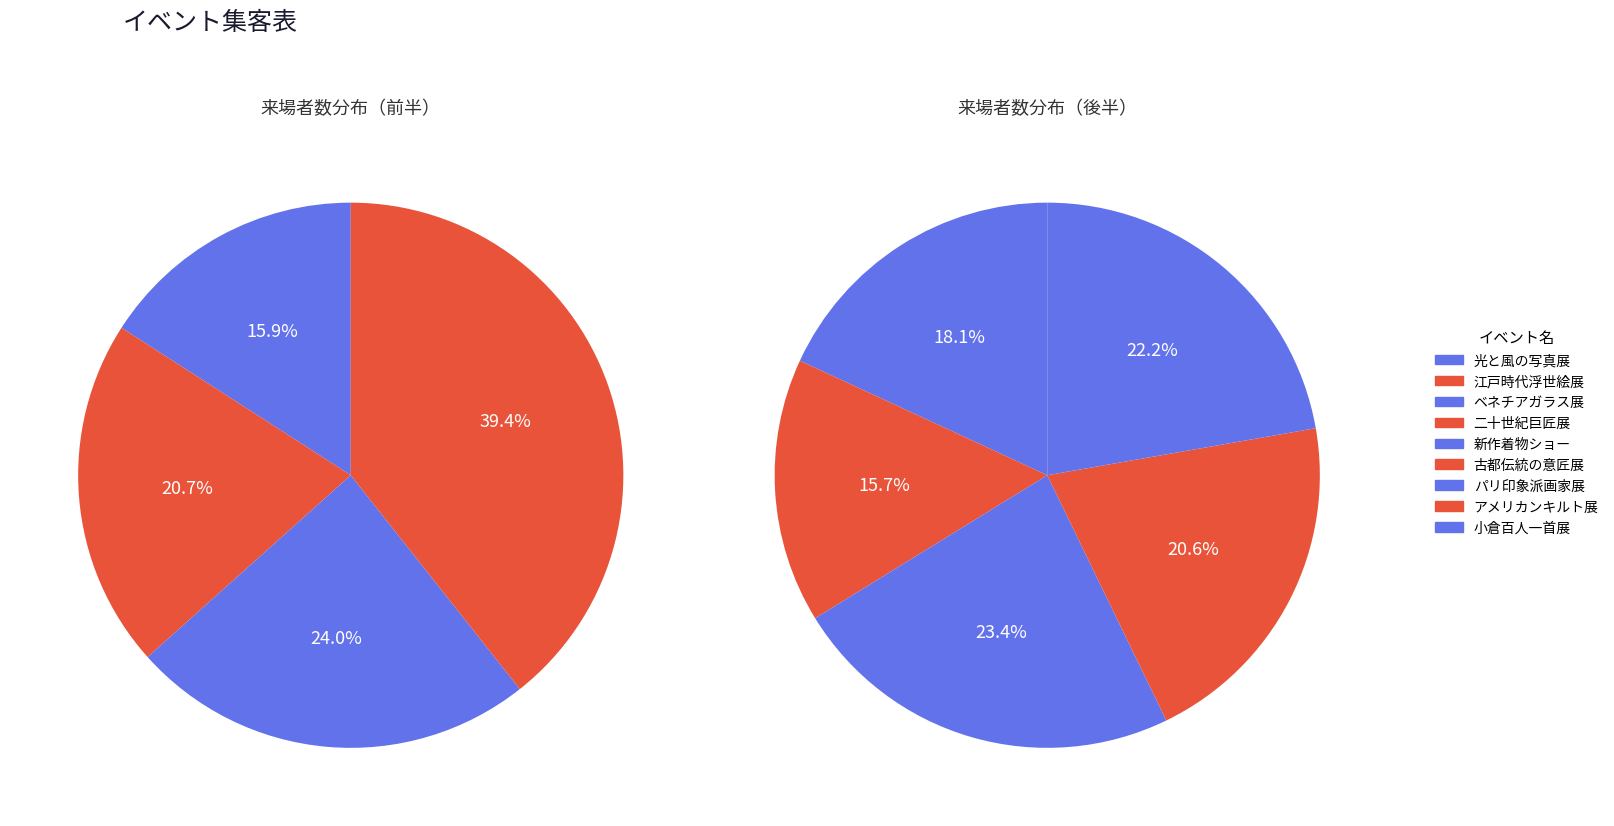

To the nearest percent, what portion does 小倉百人一首展 represent?

13%